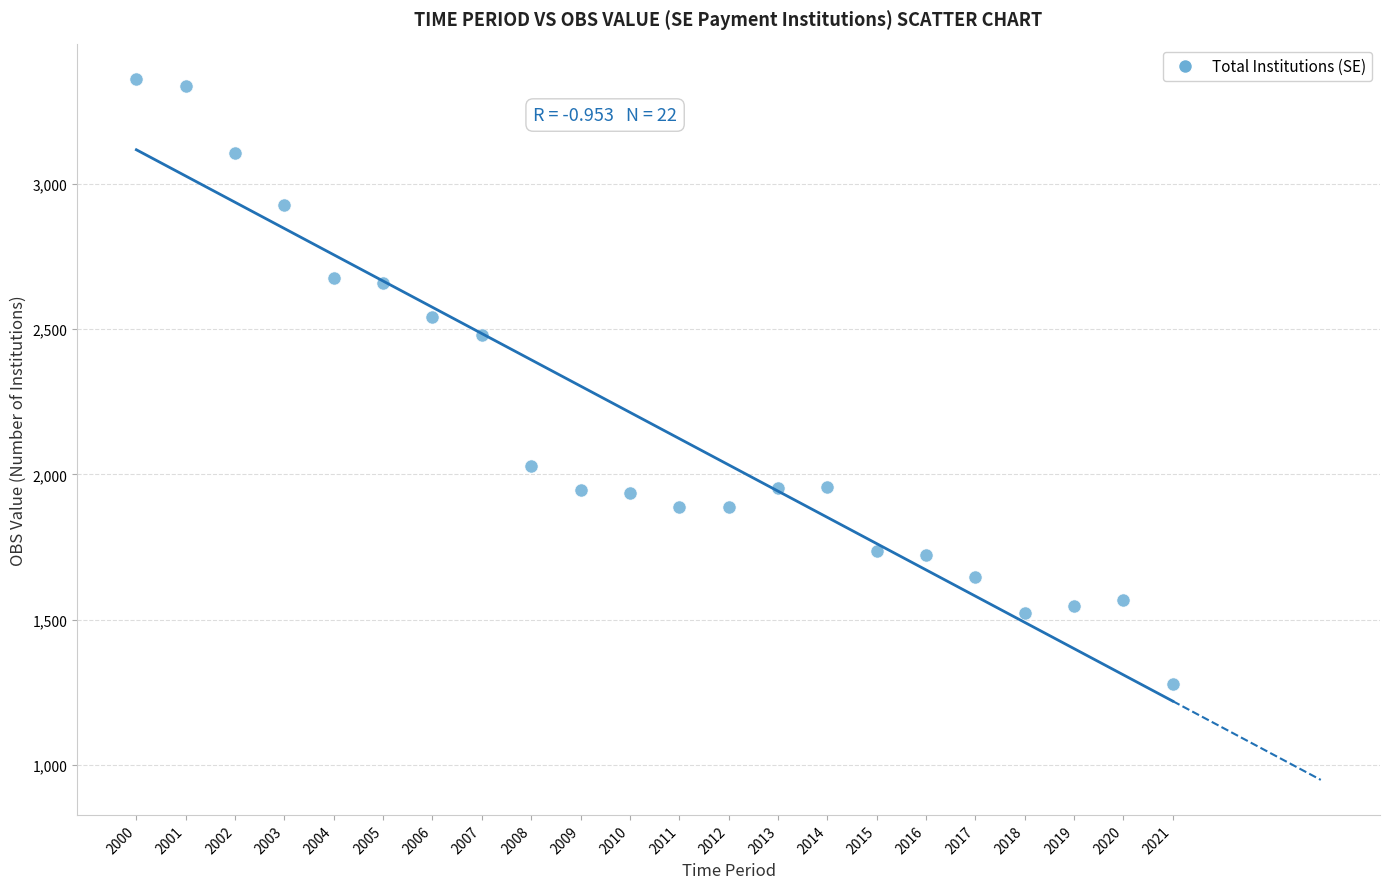

What is the range of Y values (max minus min)?

2079